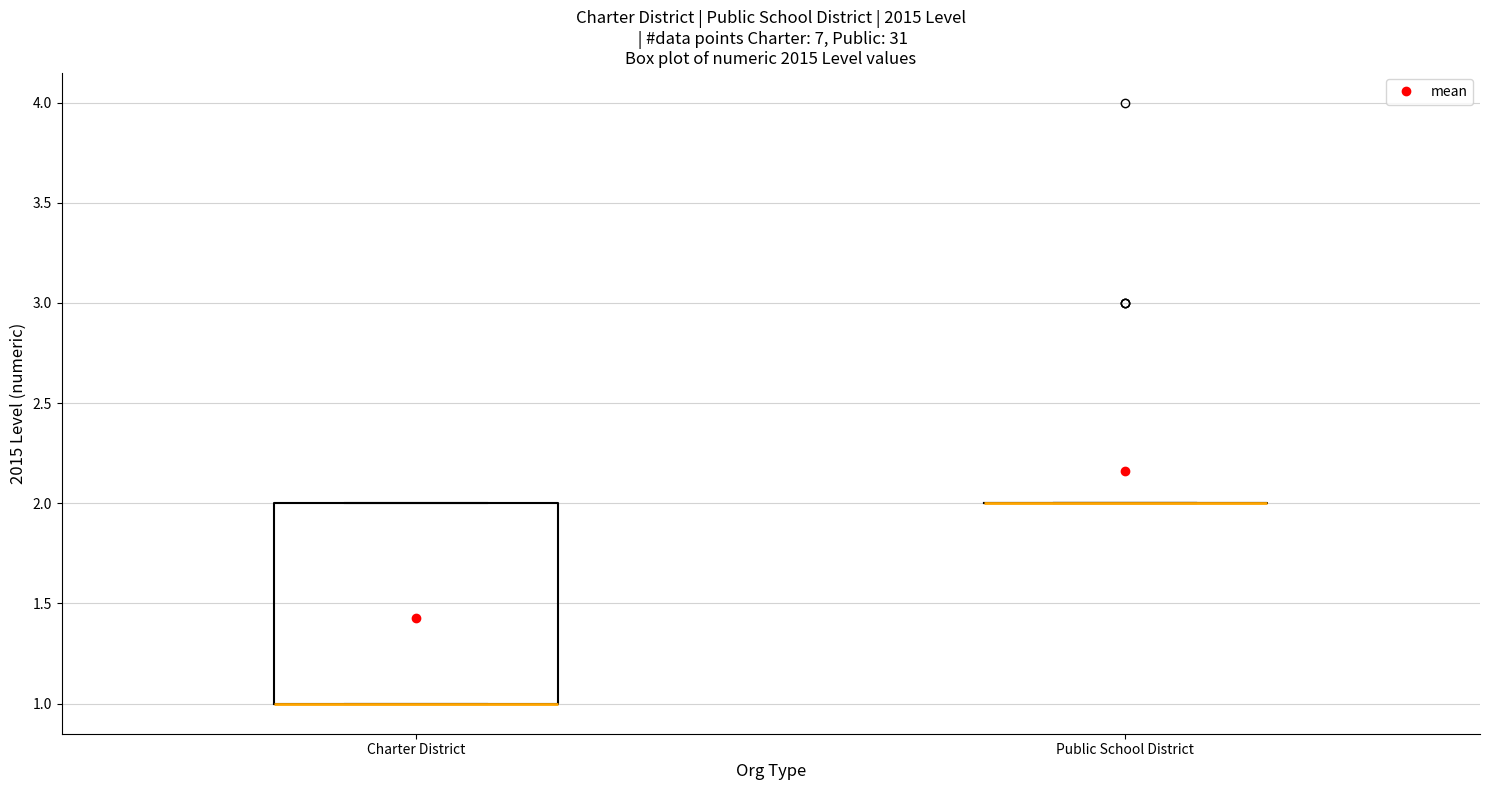

Reading left to right, transcribe this box plot: for each box, give where its median line is, the range the box spans, and where its two whiskers end, as read against the y-axis. The values are not printed on the chart, so give them approximately, as read against the axis.

Charter District: median 1 (drawn on the box's lower edge), box 1 to 2, whiskers 1 to 2
Public School District: box collapsed to a line at 2, whiskers 2 to 2